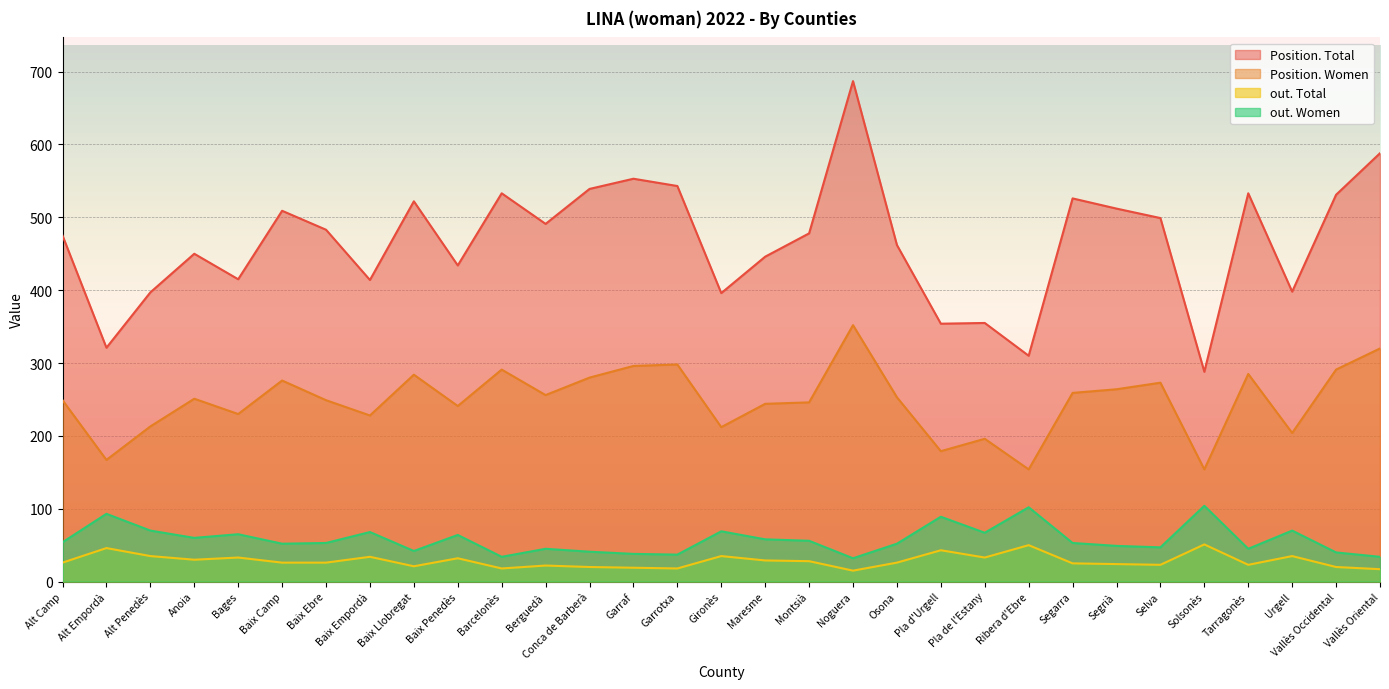

What is the value of the Position. Total point at the 16th from the left?

396